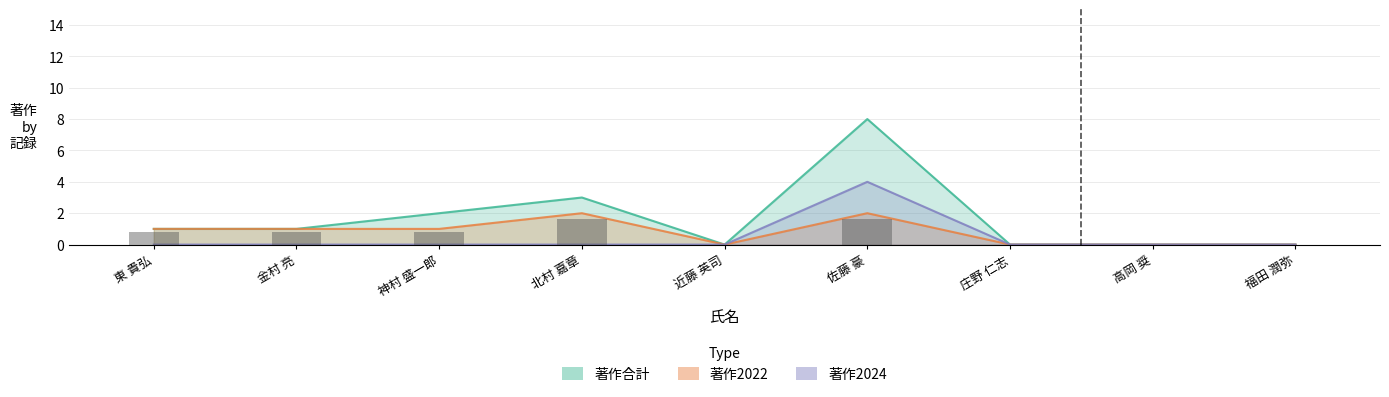

What is the label of the 4th bar from the right?

佐藤 豪